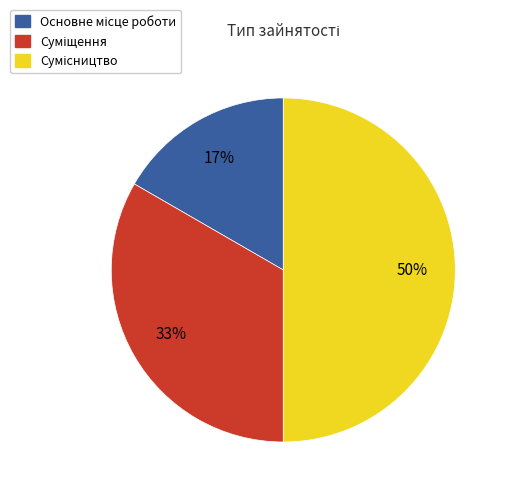

To the nearest percent, what is the average slice percentage?

33%